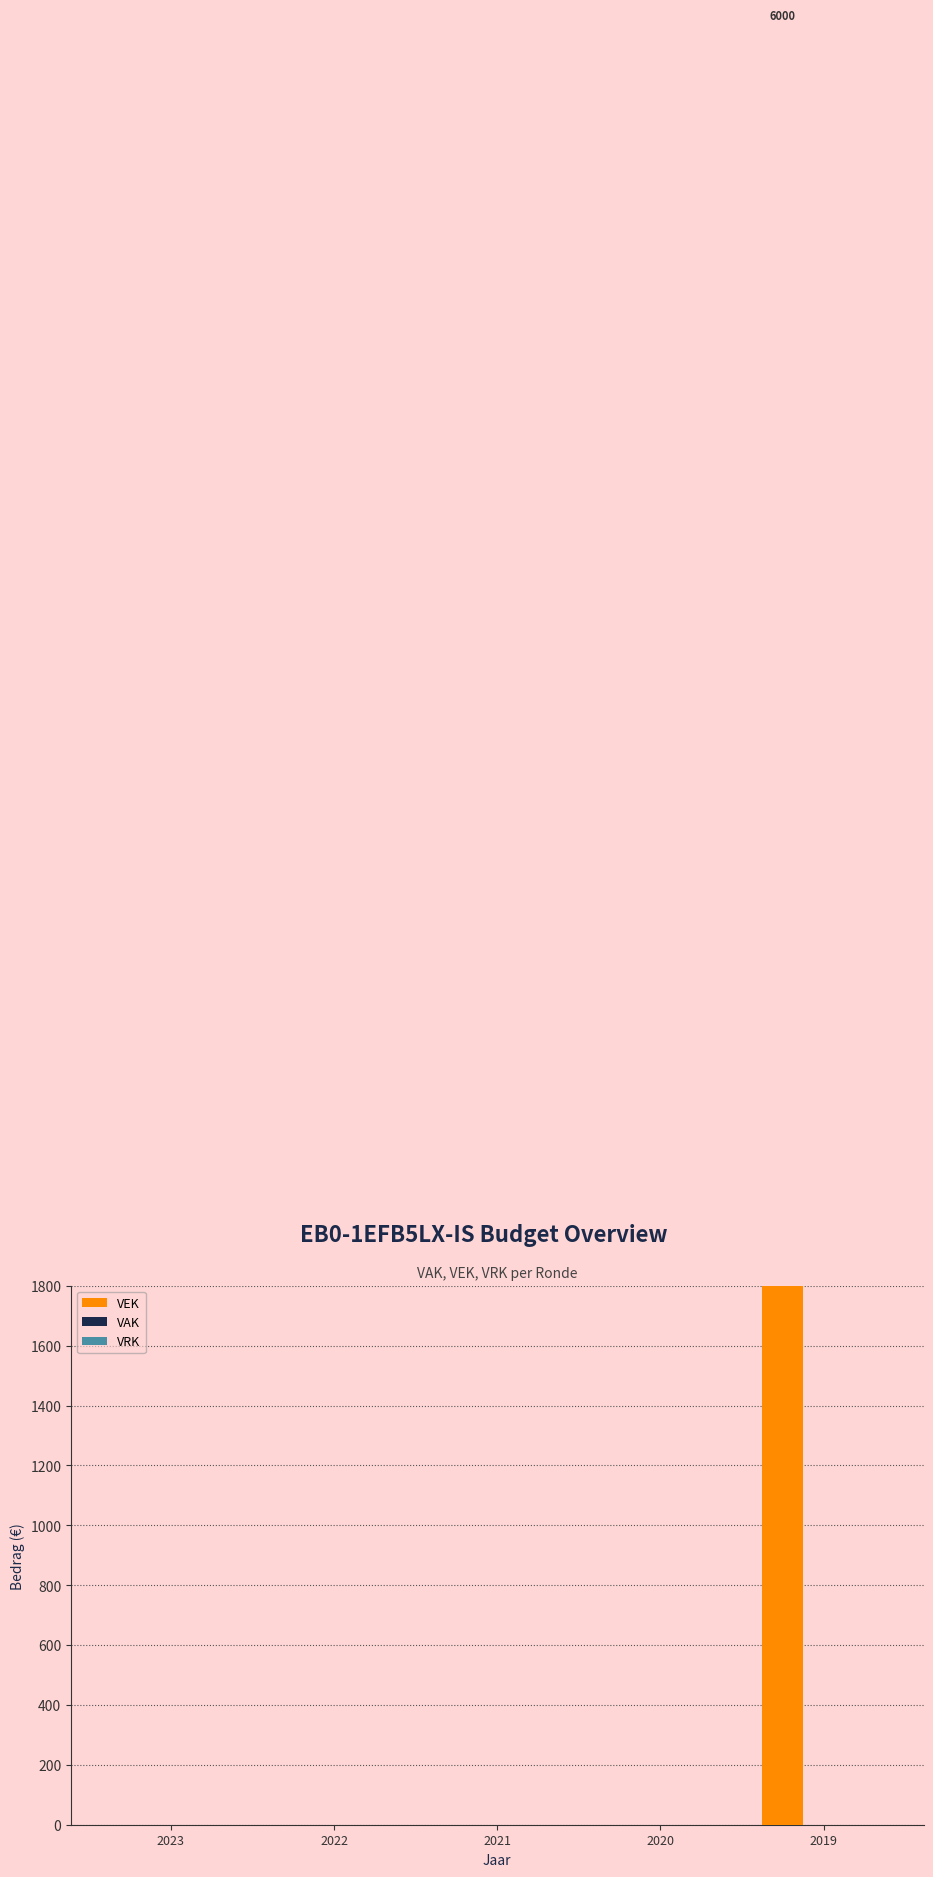

Between 2023 and 2022, which is larger?

2023